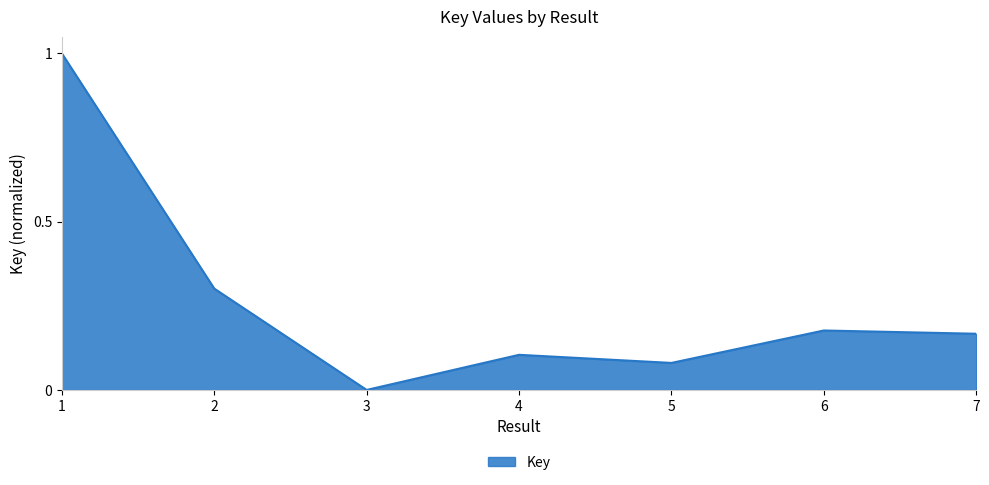

True or false: the data shows 0.2 at 4.

False